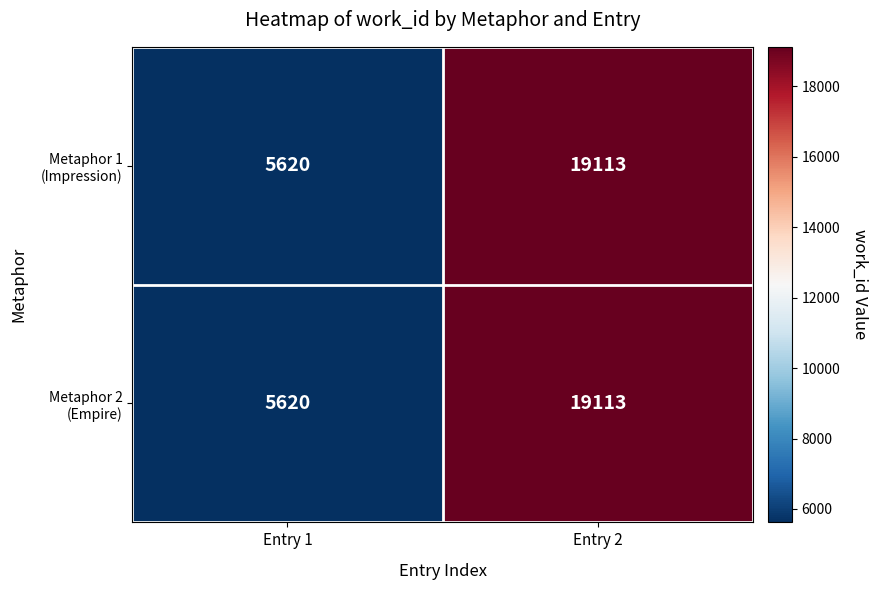

What is the total value across all series at Entry 2?

38226